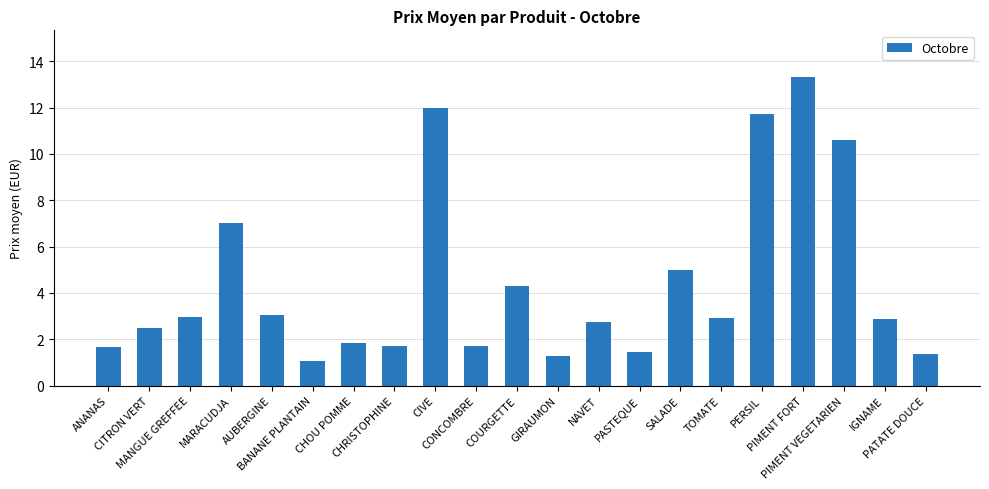

What is the sum of all values?

93.1